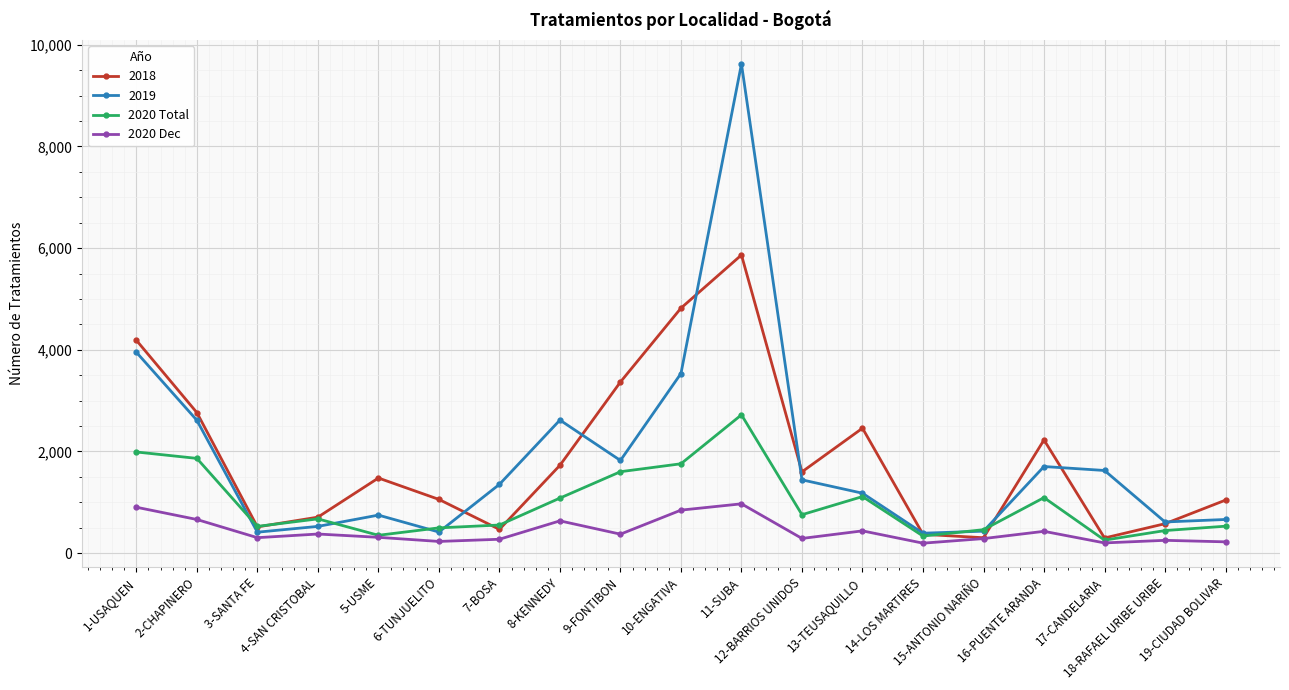

Is it true that 2020 Dec equals 1730 at 11-SUBA?

False